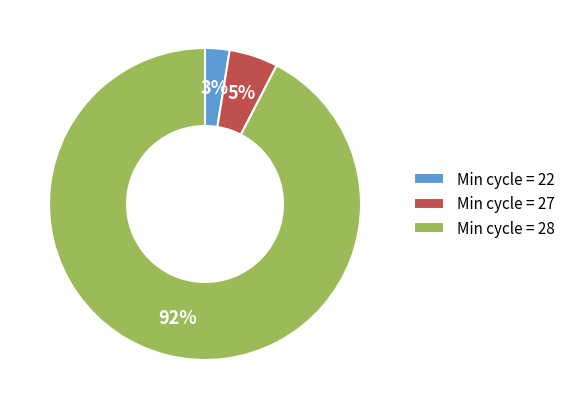

True or false: Min cycle = 28 accounts for 79% of the total.

False